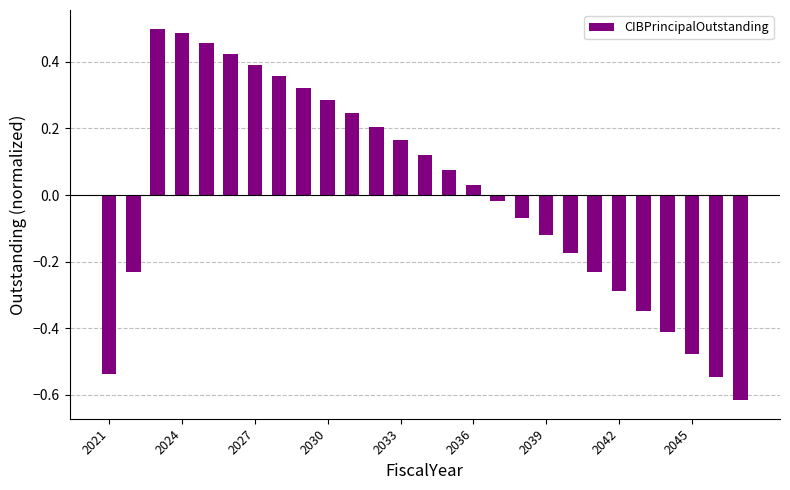

What is the difference between the second highest and minimum values?

1.1